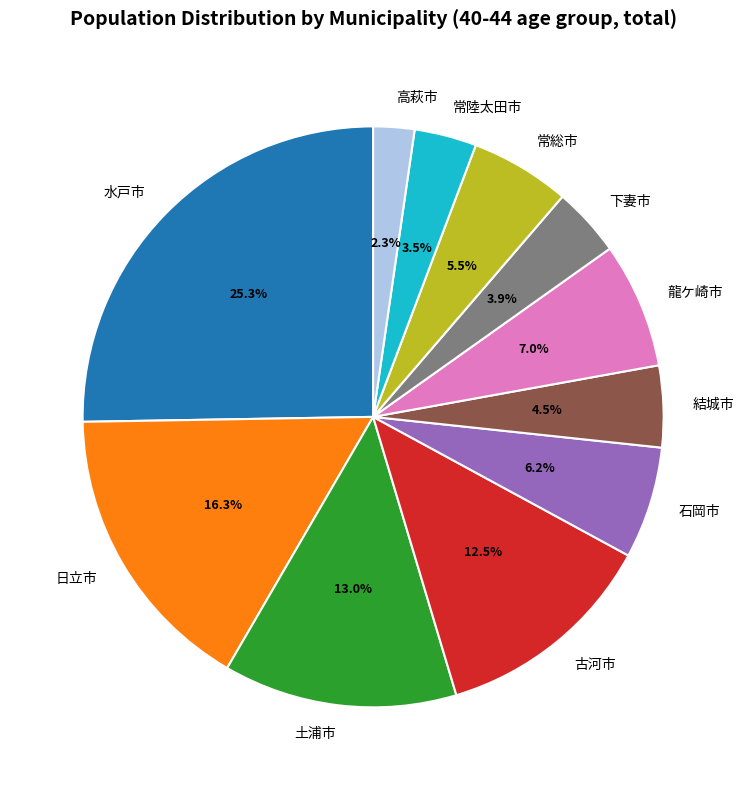

True or false: 下妻市 accounts for 4% of the total.

True